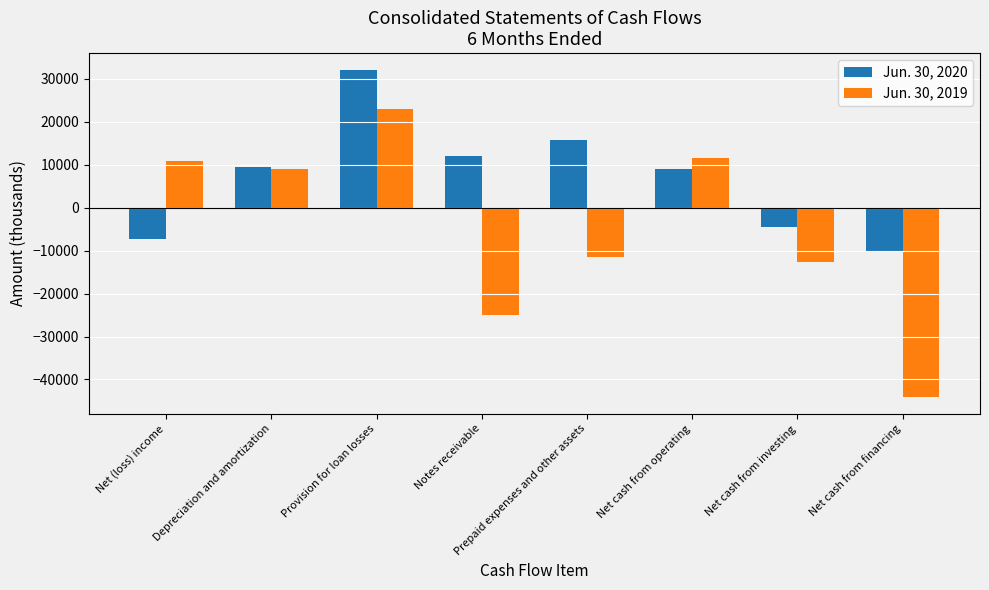

At which category is the sum across all series the highest?

Provision for loan losses